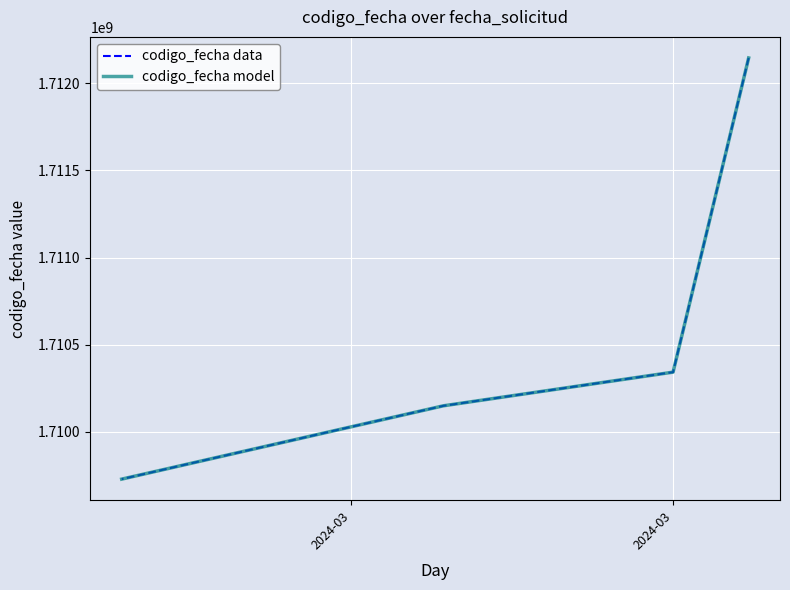

Is it true that codigo_fecha data equals 2855049753 at 2024-03?

False